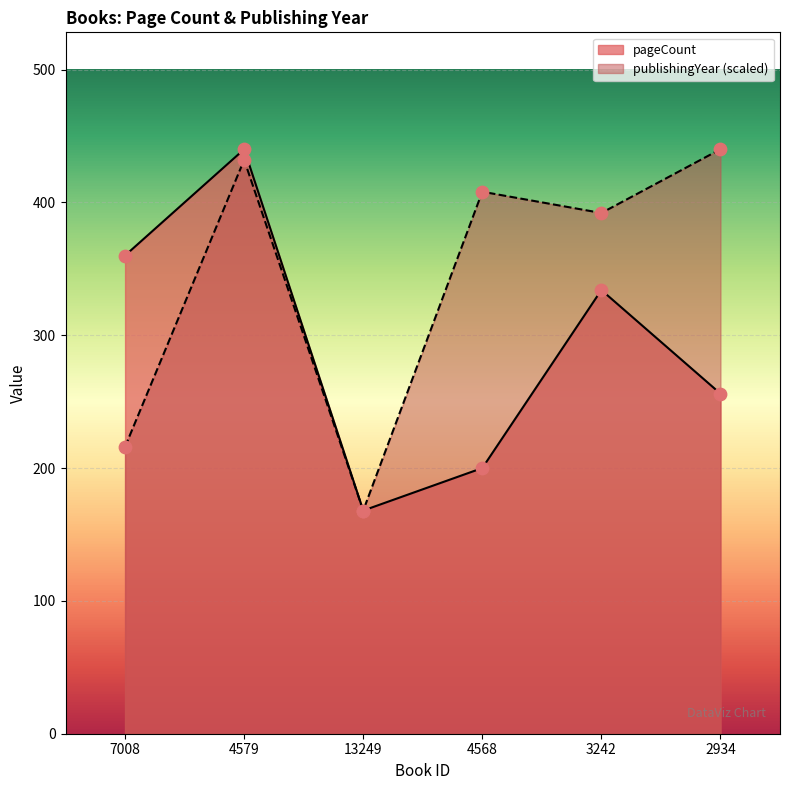

Is the value of pageCount at 4579 greater than the value of publishingYear at 2934?

No